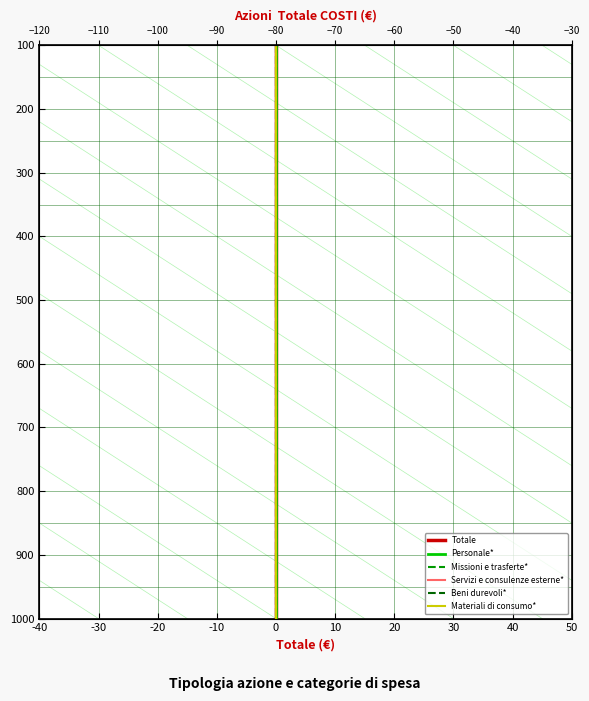

At which category does the chart reach its peak across all series?

14